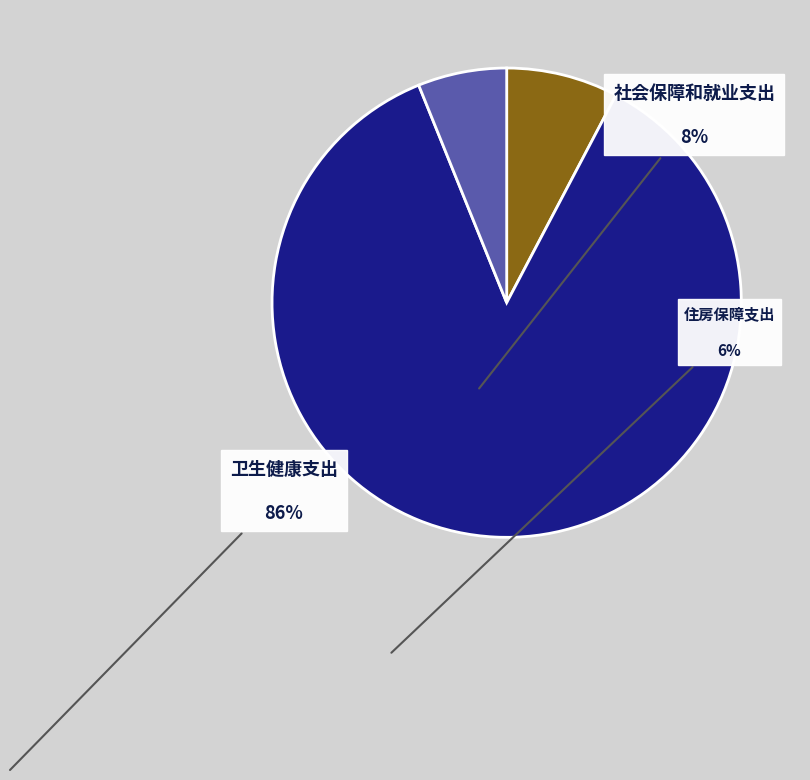

Rank the categories by value from lowest to highest.

住房保障支出, 社会保障和就业支出, 卫生健康支出